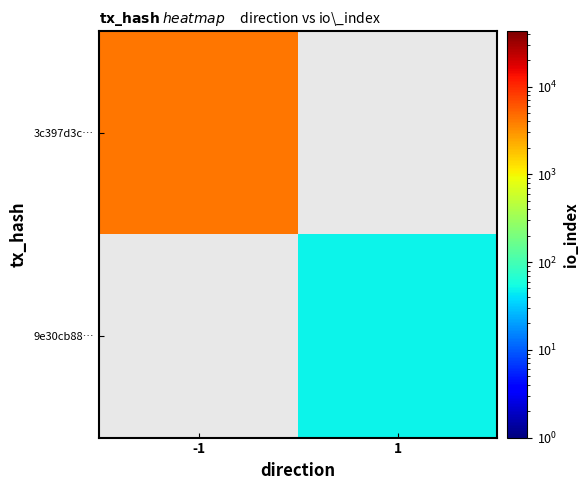

Which series has the widest spread of values?

3c397d3c…